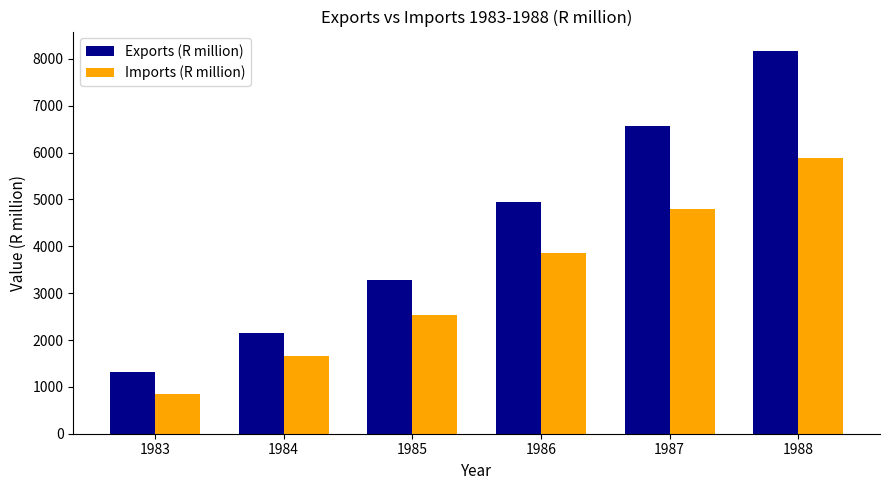

What is the spread (max minus min) of values at 1988?

2286